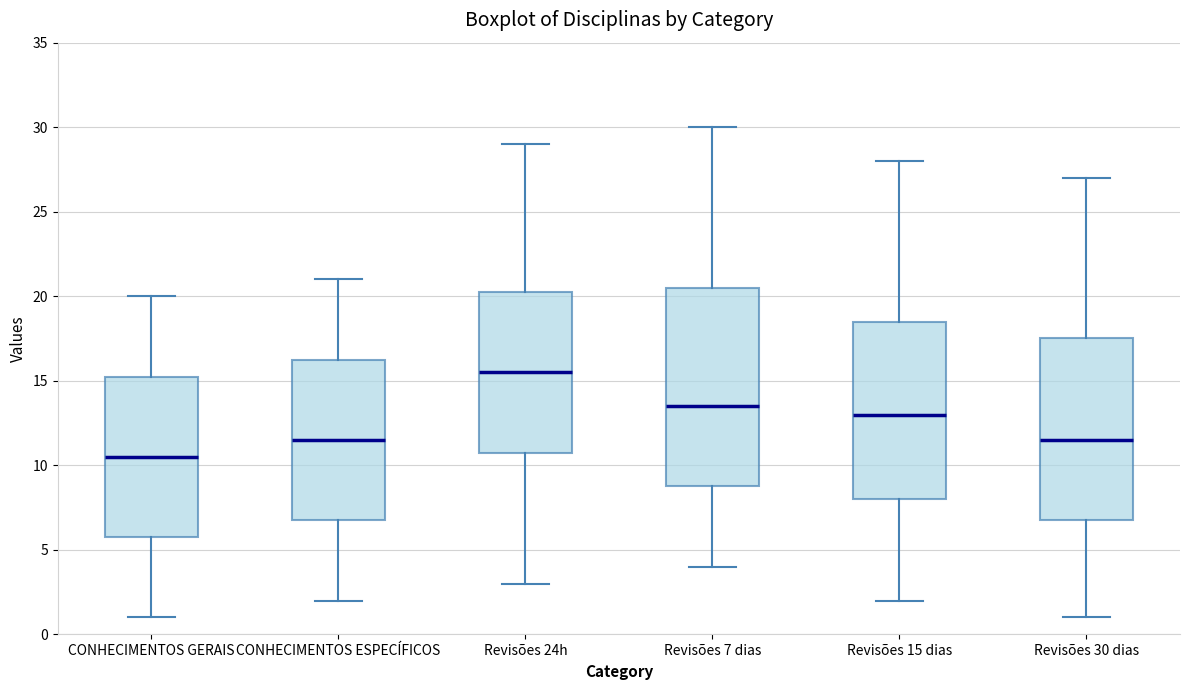

Which box has the lowest median line?

CONHECIMENTOS GERAIS